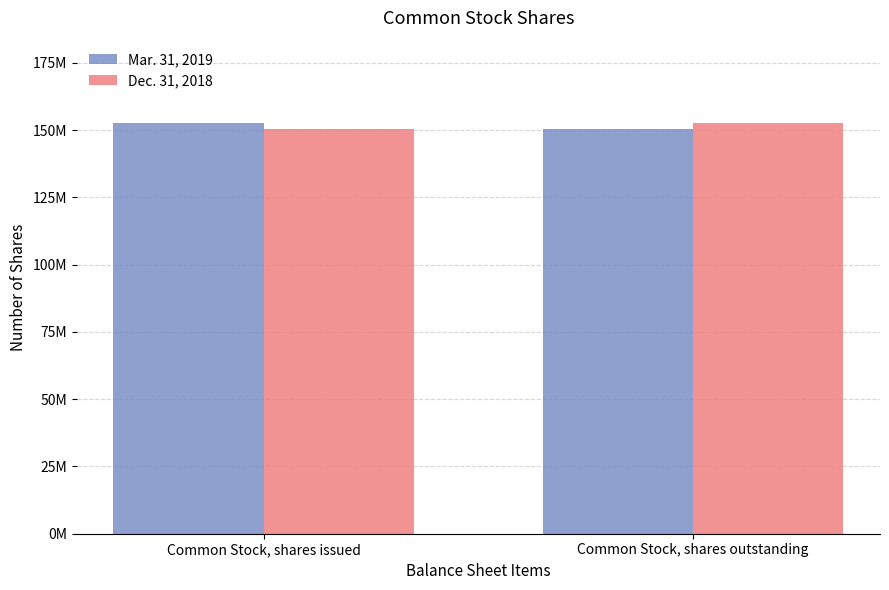

Between Common Stock, shares issued and Common Stock, shares outstanding, which is larger?

Common Stock, shares issued